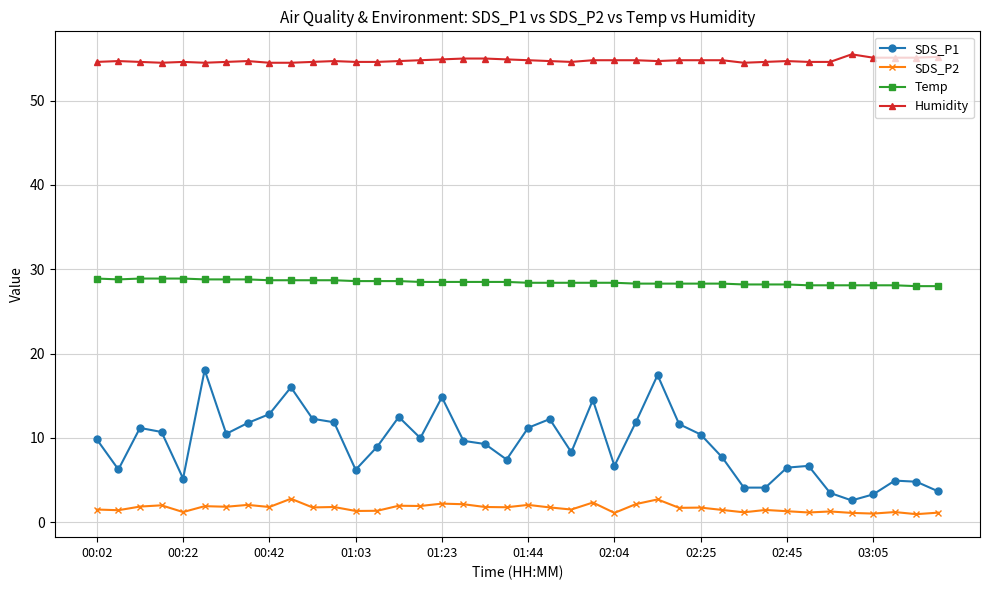

Rank the series by their maximum value, from lowest to highest.

SDS_P2, SDS_P1, Temp, Humidity